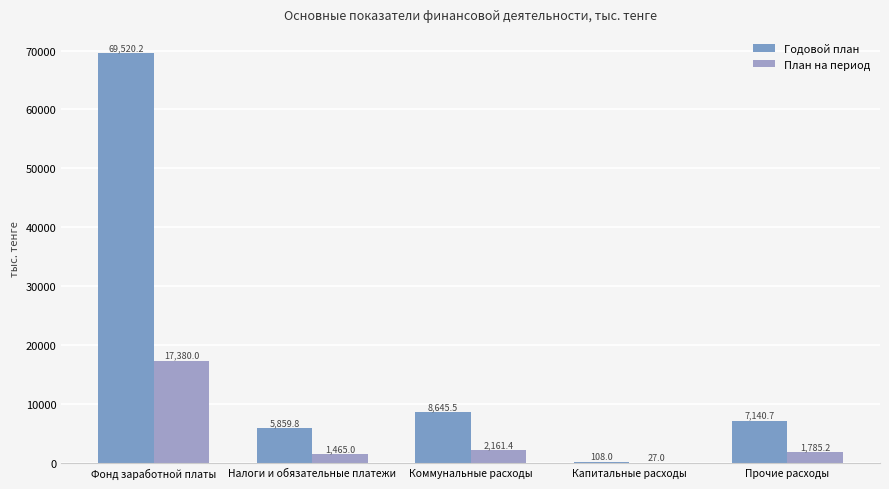

Which category has the highest value in the Годовой план series?

Фонд заработной платы